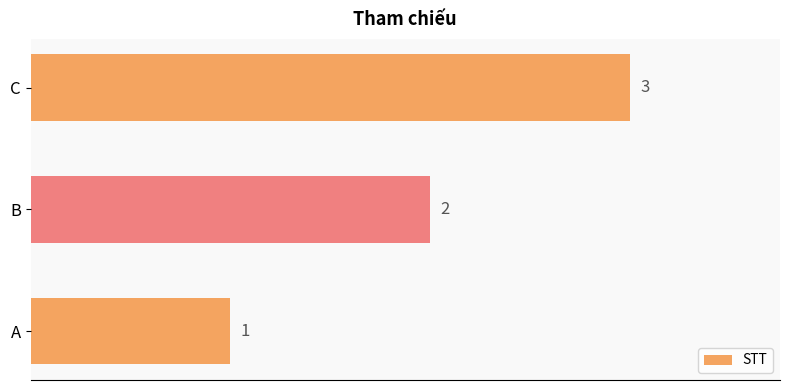

How many values are below 2?

1